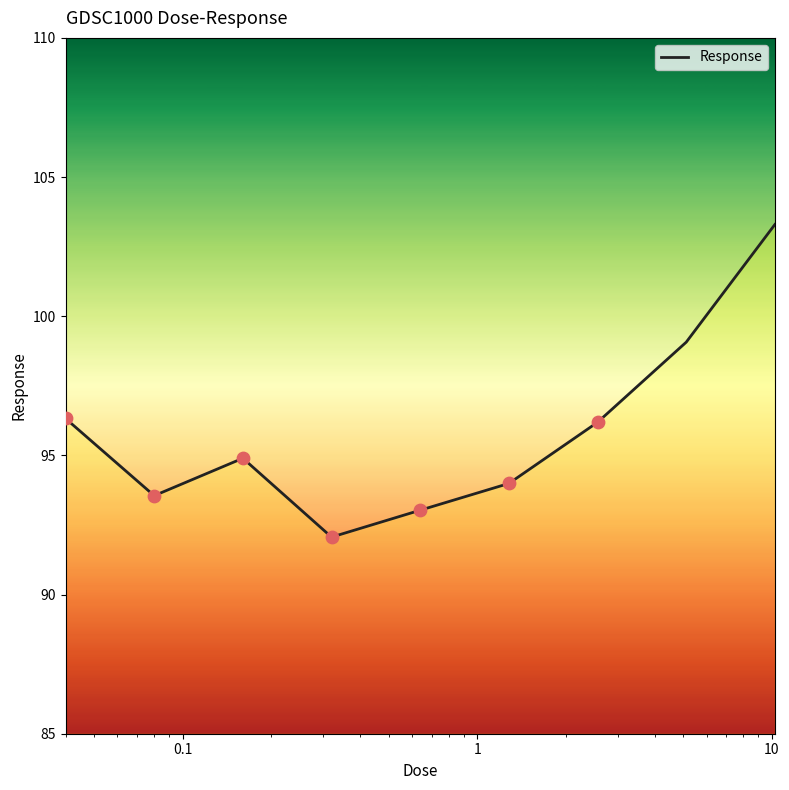

Approximately how many times larger is the value at 1 compared to 10?

1.0